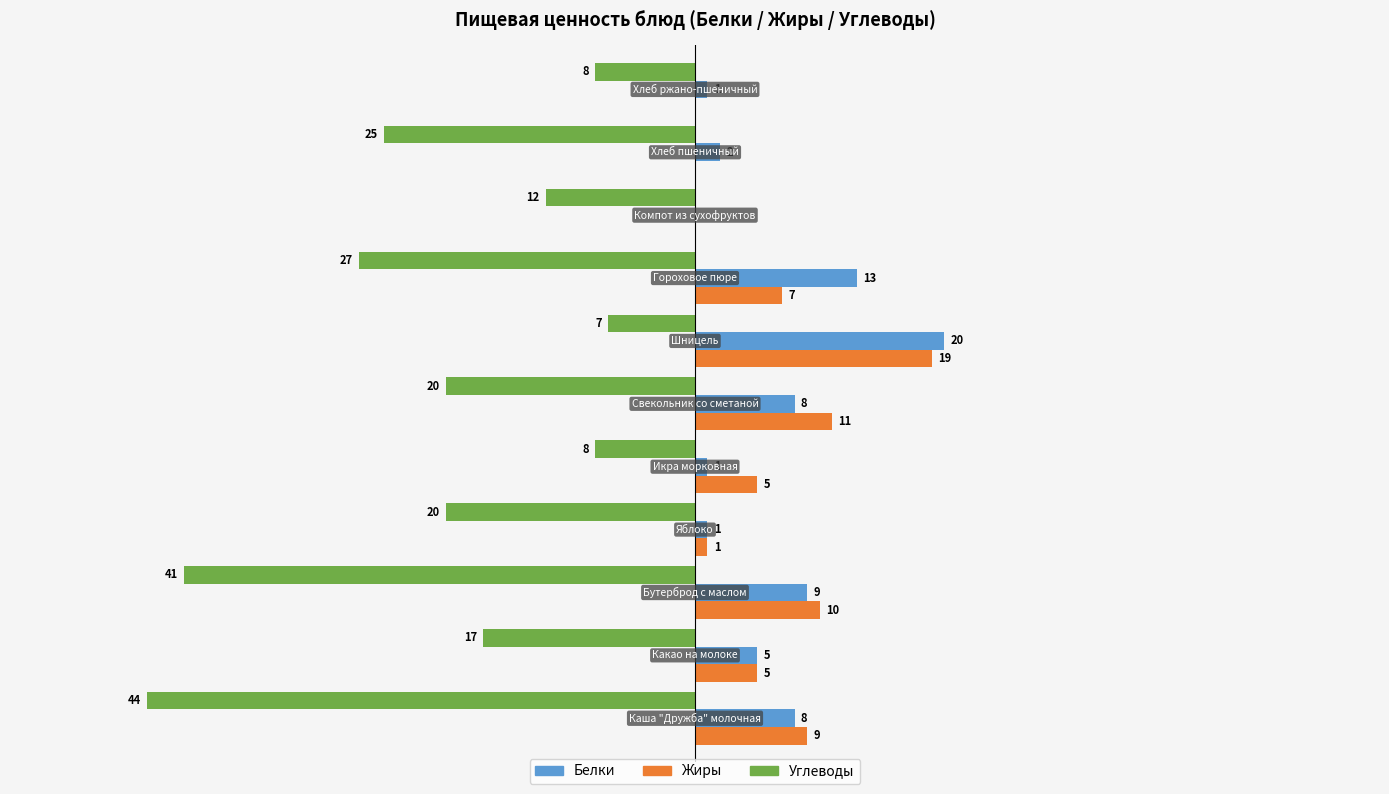

Which series has the largest total across all categories?

Белки